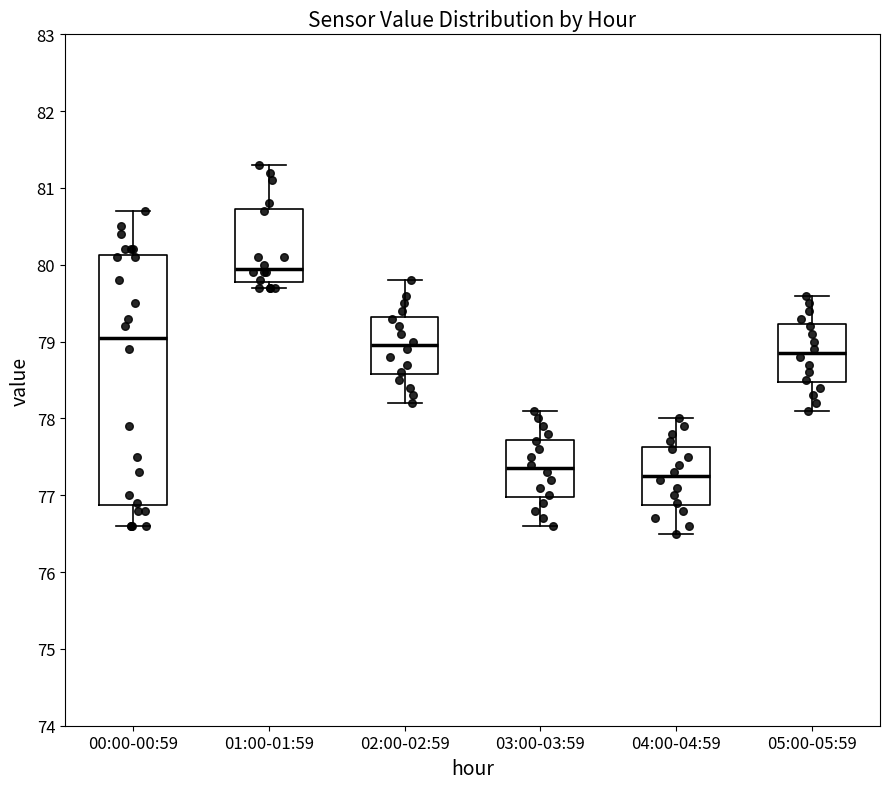

Which box's median line is the highest?

01:00-01:59